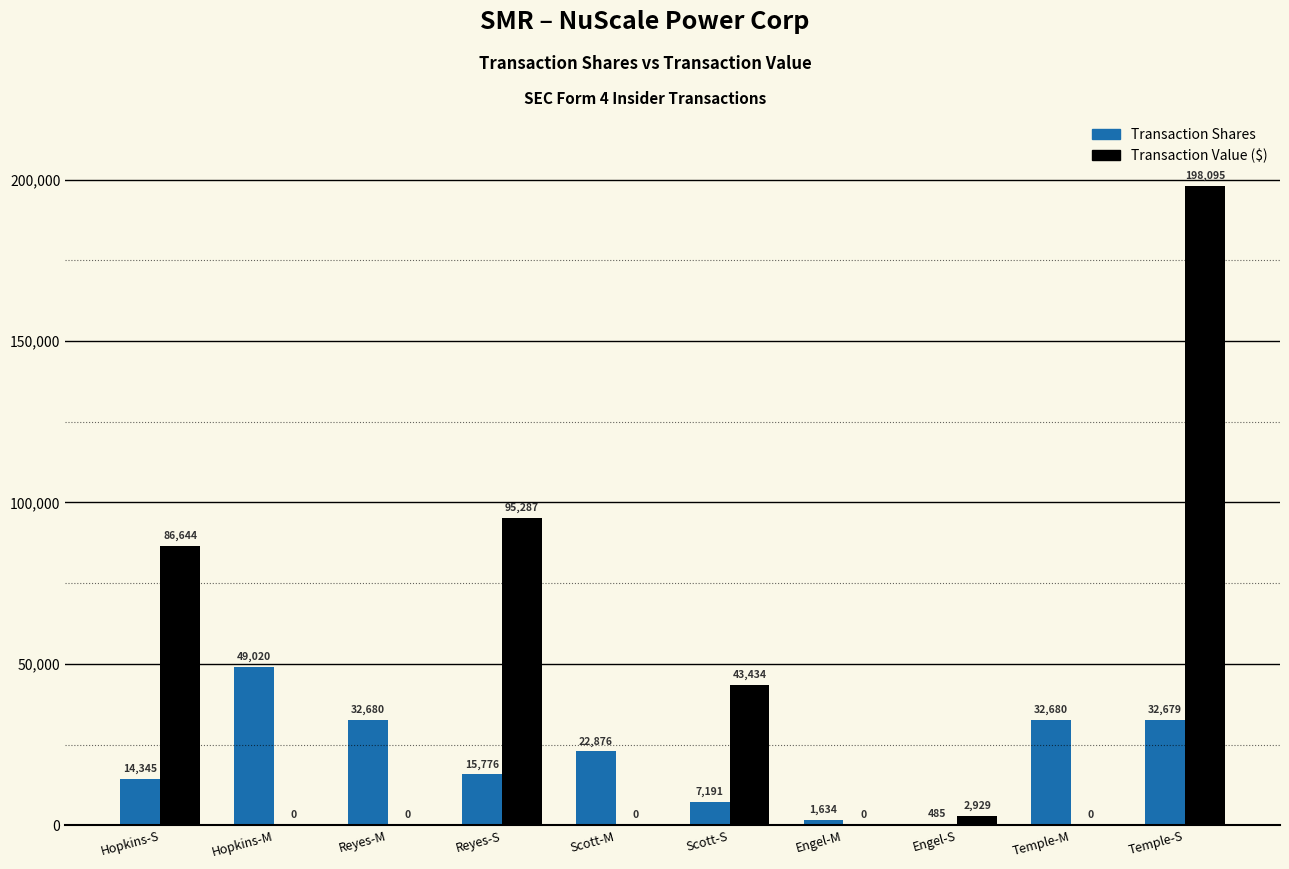

Are the bars horizontal?

No